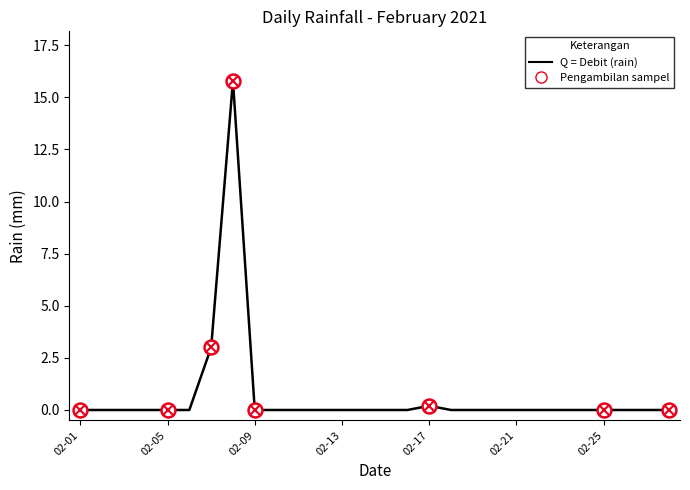

What is the difference between the maximum and minimum values?

15.8